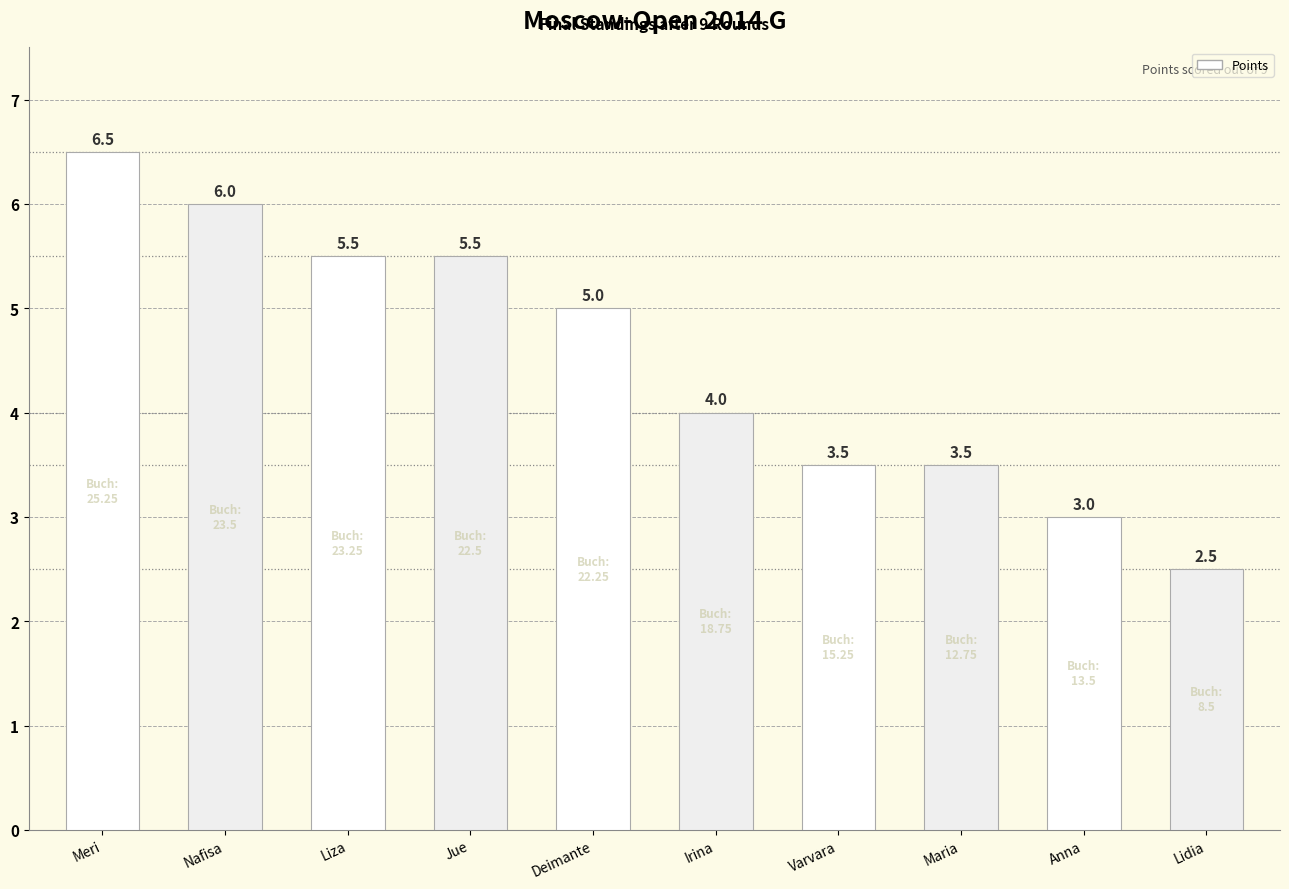

What is the label of the 9th bar from the right?

Nafisa